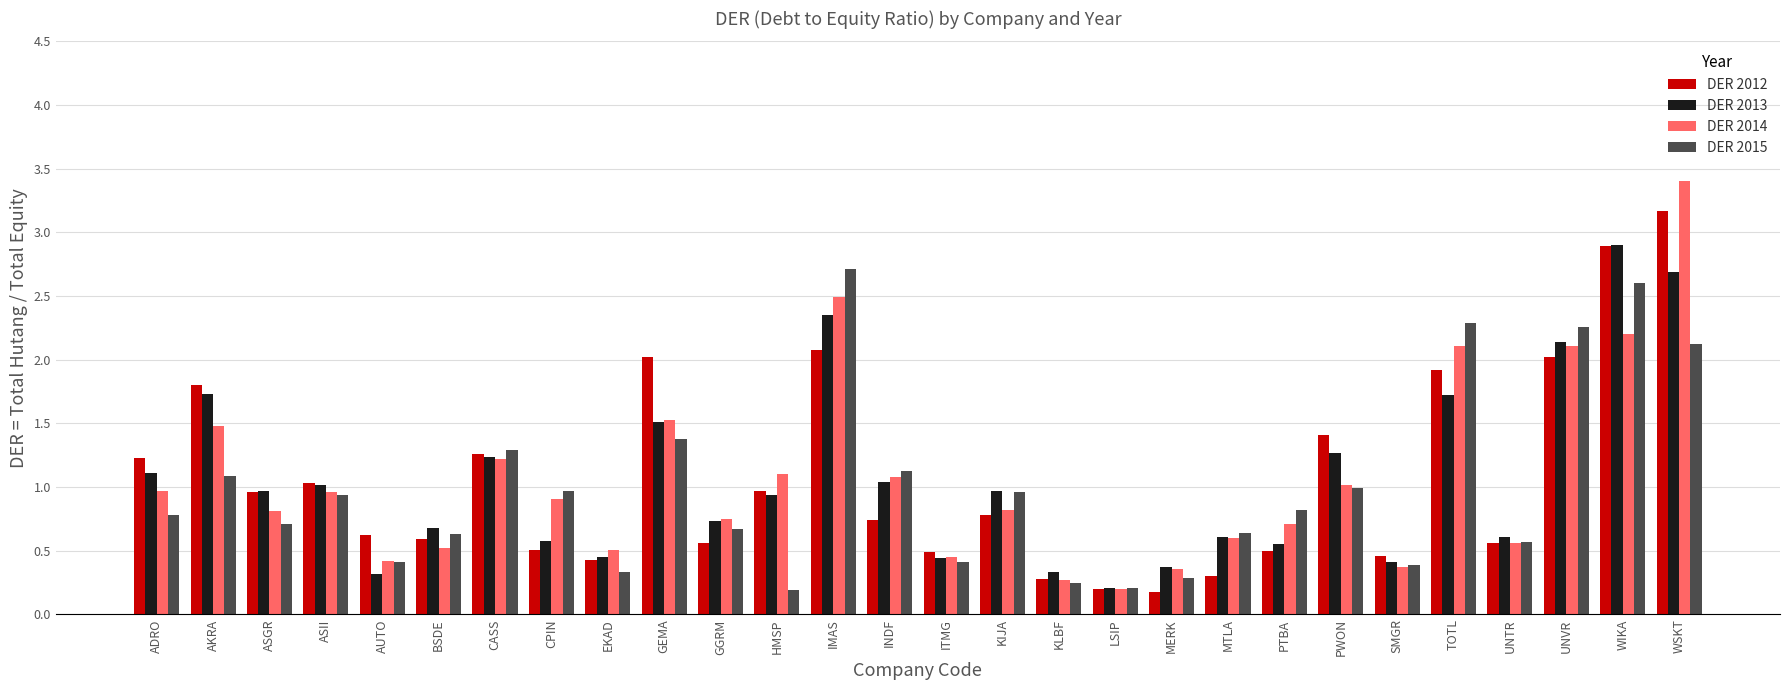

What is the average value of the DER 2014 series?

1.1